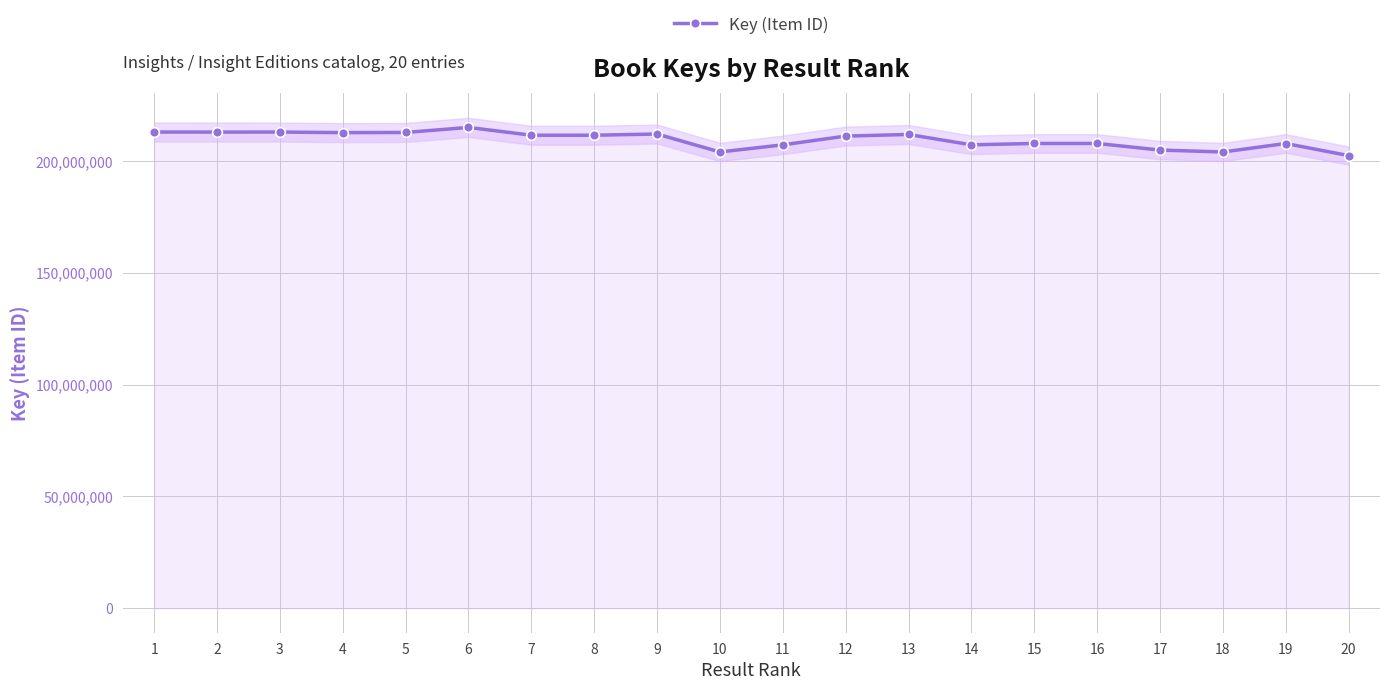

Which category has the lowest value across all series?

20